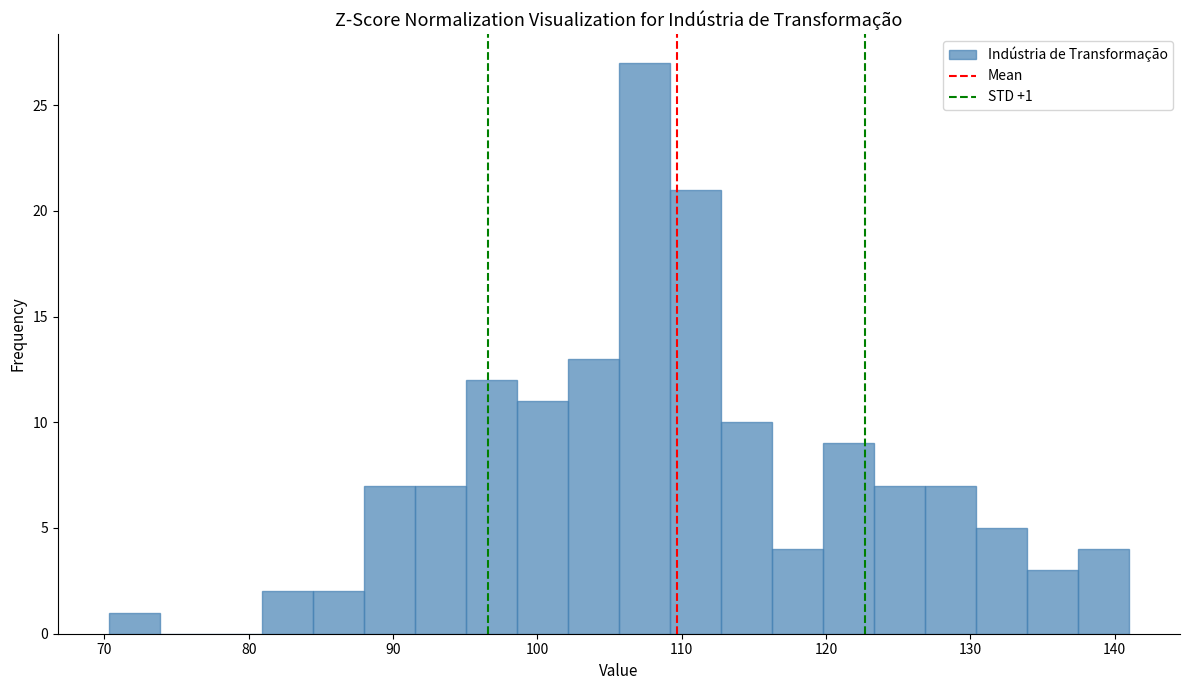

Read against the x-axis, roughly where is the centre of the tallest bar?

107